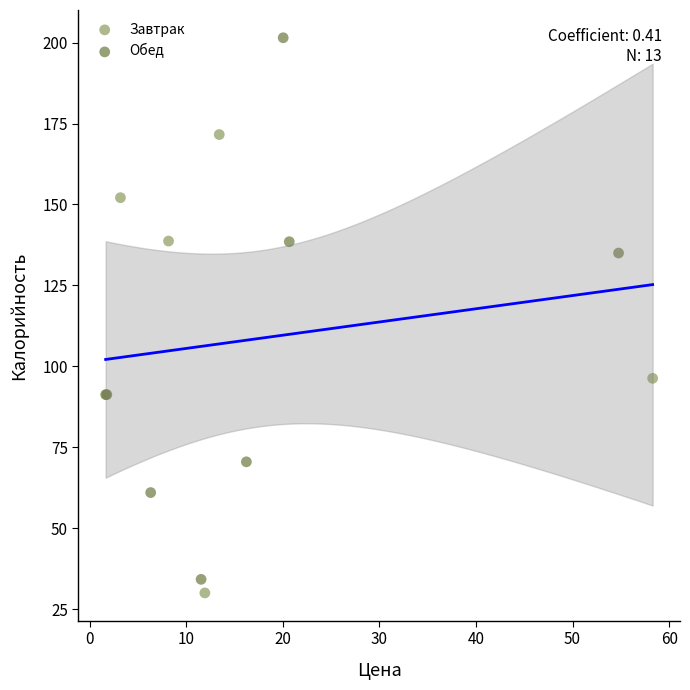

Which series has the widest spread of Y values?

Обед